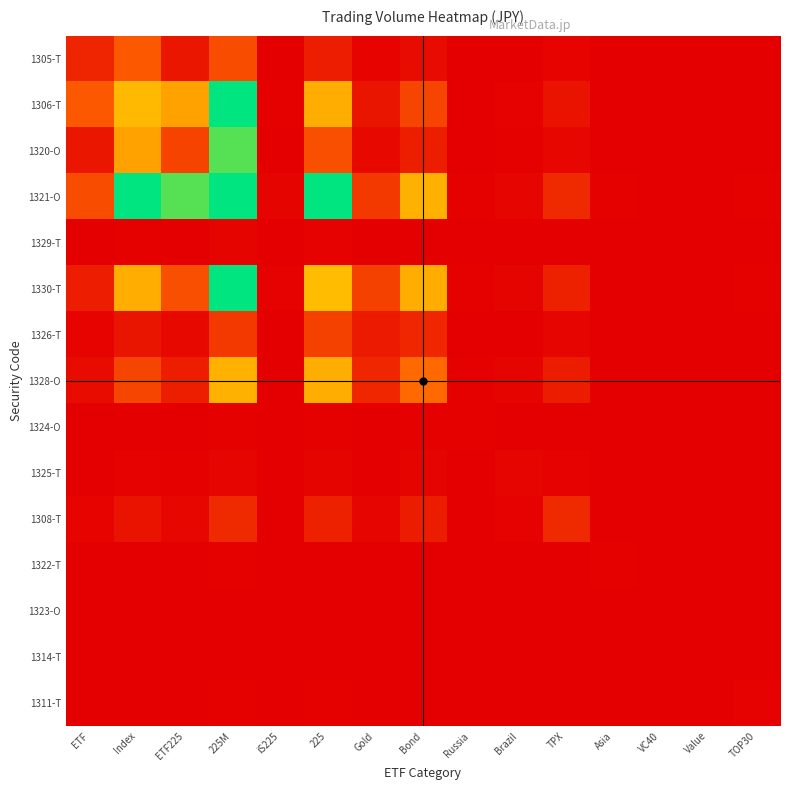

What is the spread (max minus min) of values at 225?

1.6